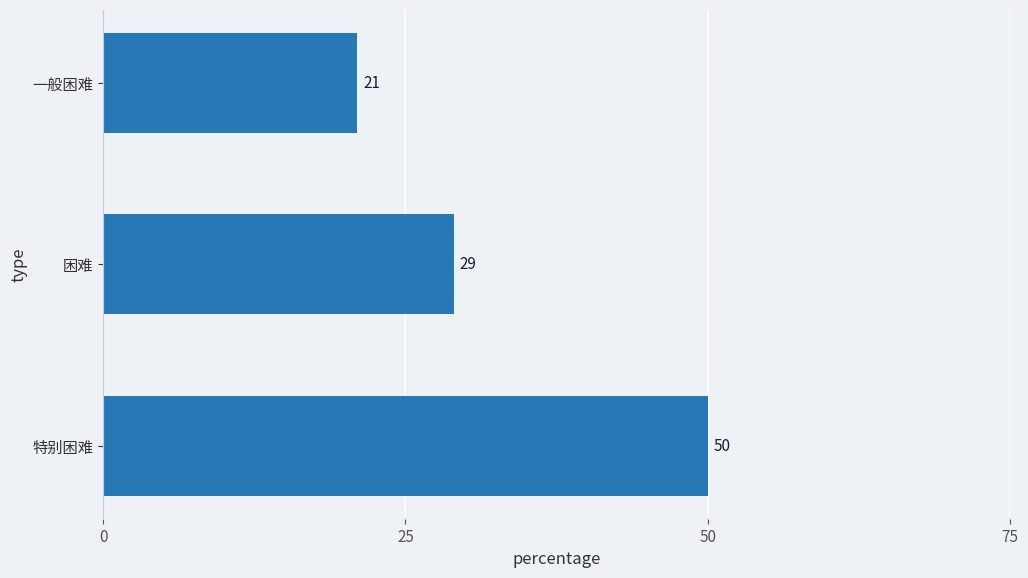

The value at 一般困难 is 21. True or false?

True